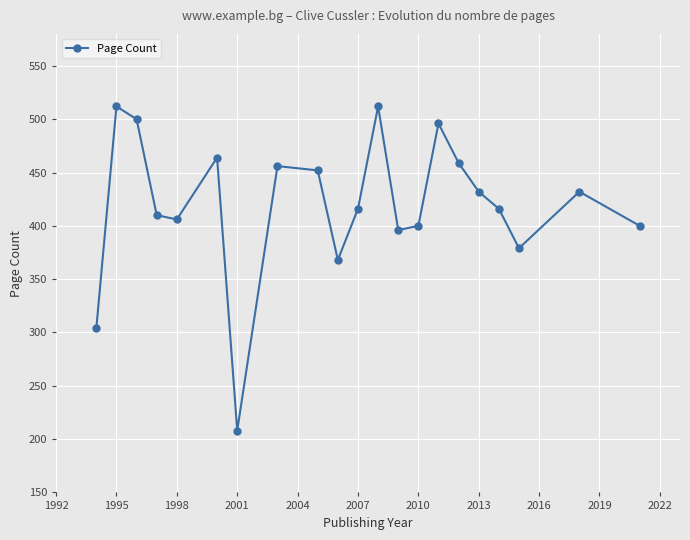

True or false: the data has more than 1 interior local peaks.

True